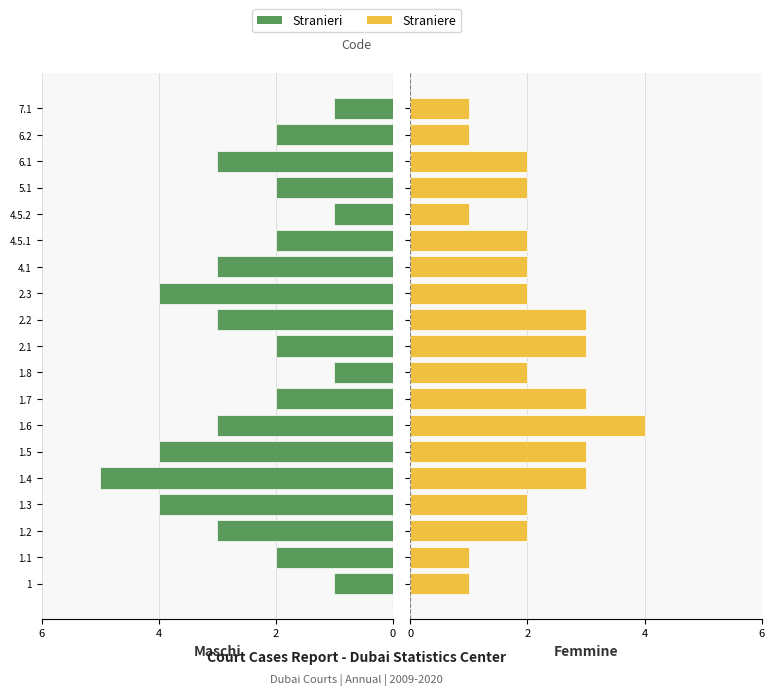

At 2.3, list the series in order from smallest to largest.

Straniere, Stranieri